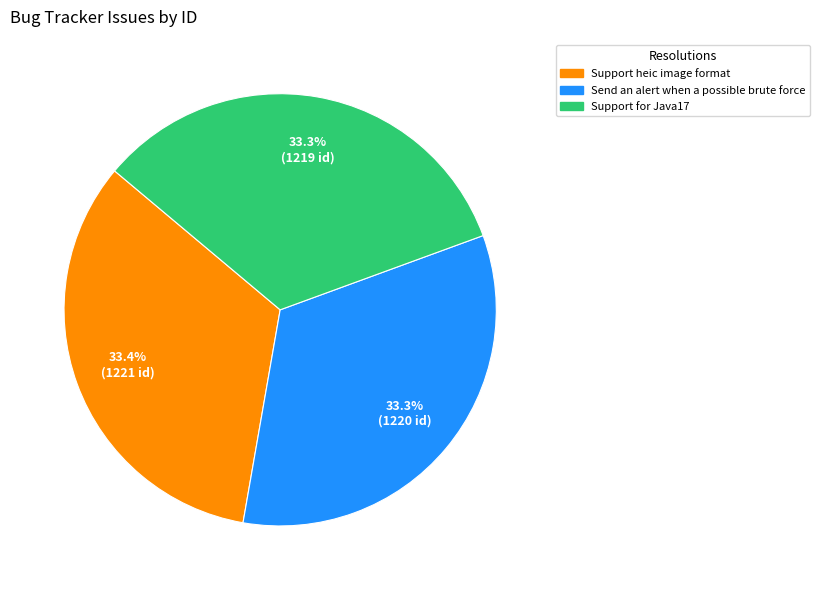

The Support for Java17 slice represents 20% of the pie. True or false?

False